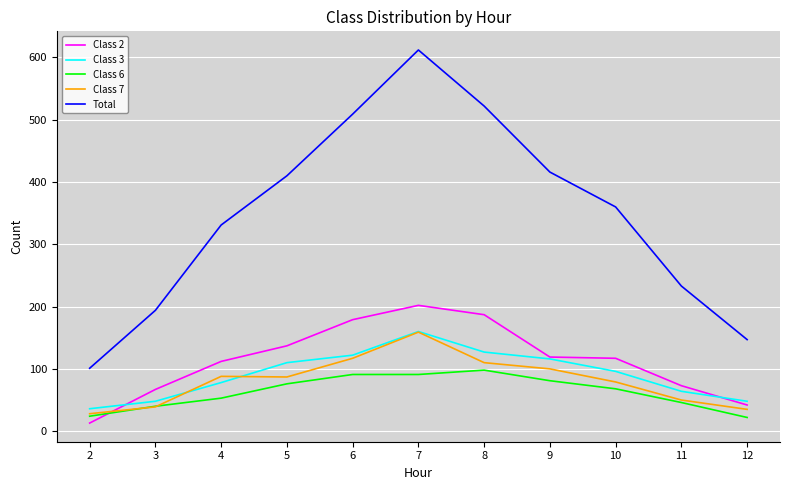

True or false: Class 2 has a value of 33 at 9.

False